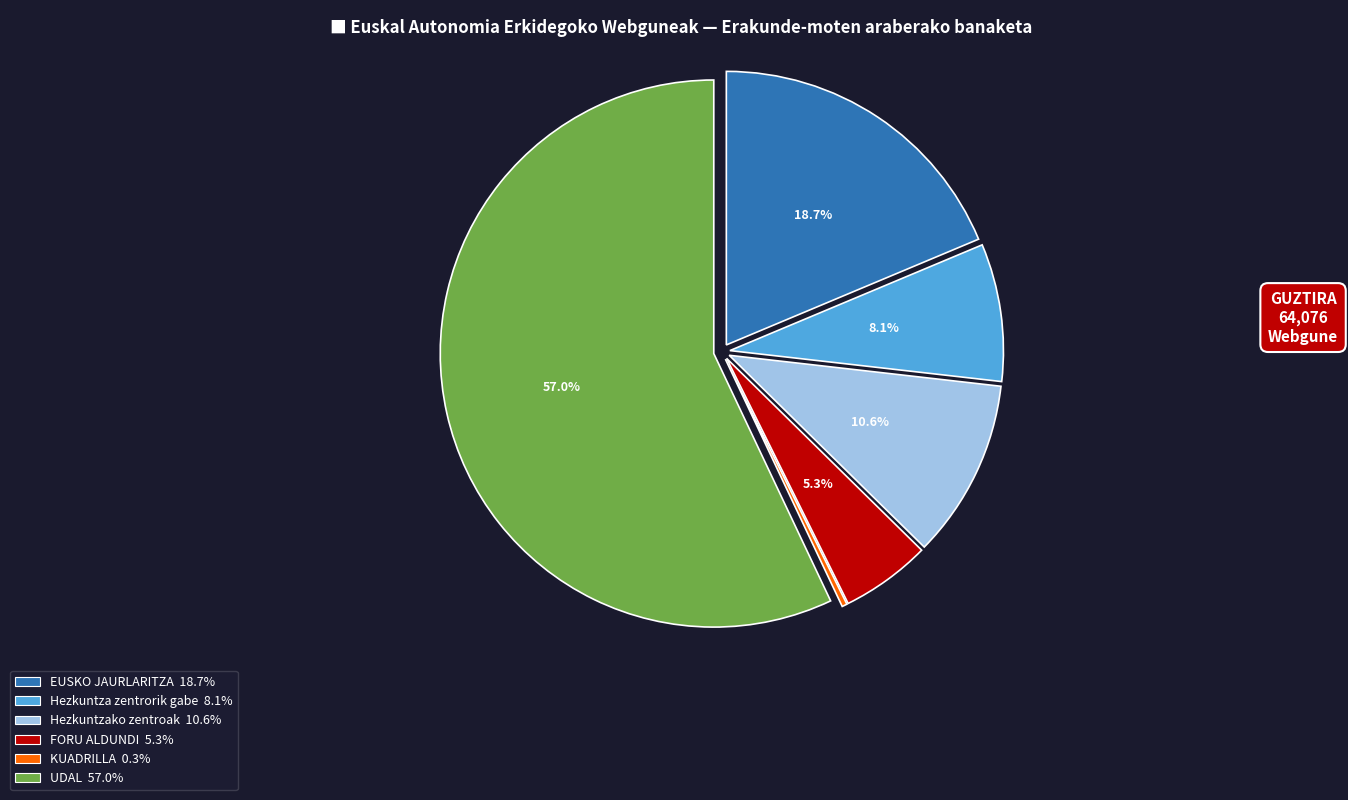

Is there a majority slice in this chart?

Yes